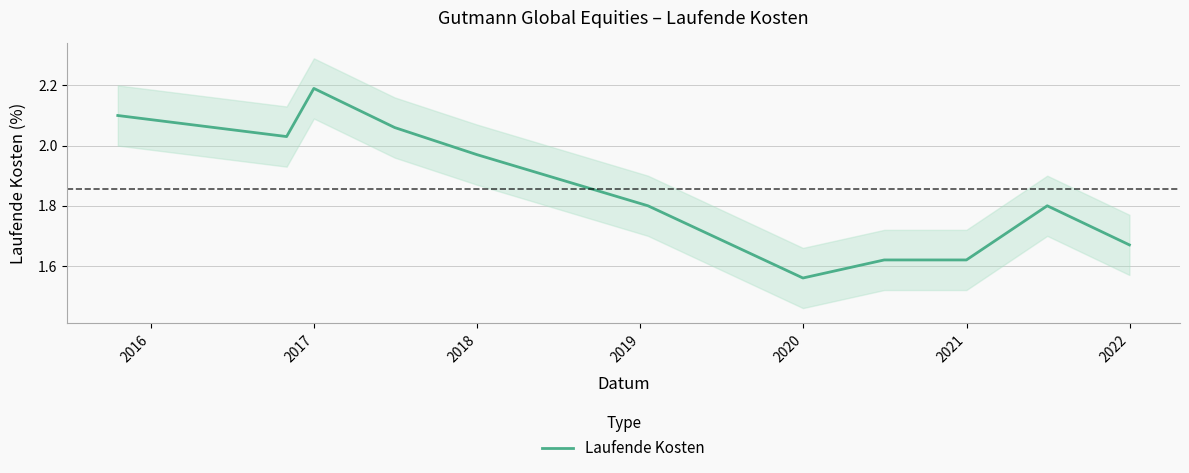

At which category does the data reach its first local peak?

2017